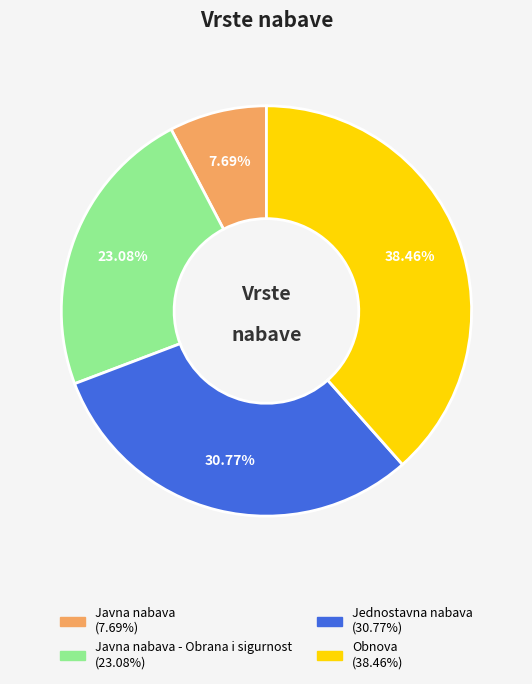

Is there a majority slice in this chart?

No